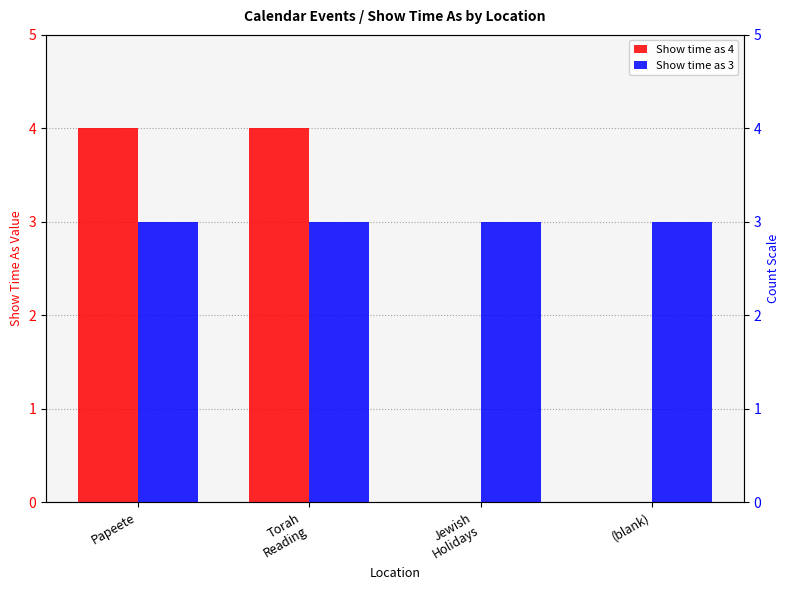

Reading right to left, what are all the values shown in this chart?

Show time as 4: (blank)=0	Jewish
Holidays=0	Torah
Reading=4	Papeete=4
Show time as 3: (blank)=3	Jewish
Holidays=3	Torah
Reading=3	Papeete=3